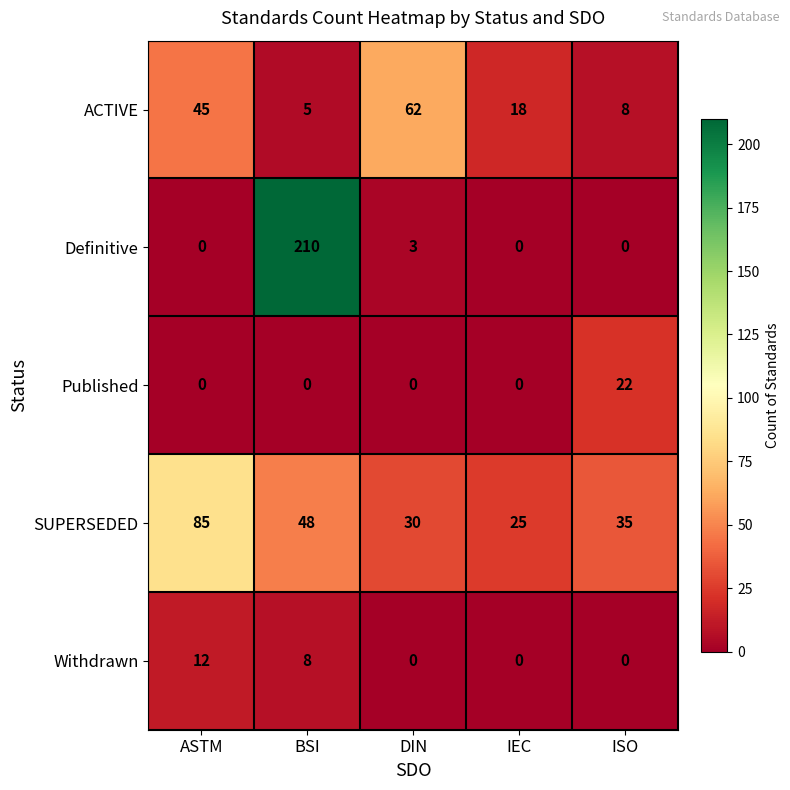

Is it true that Published equals 0 at DIN?

True